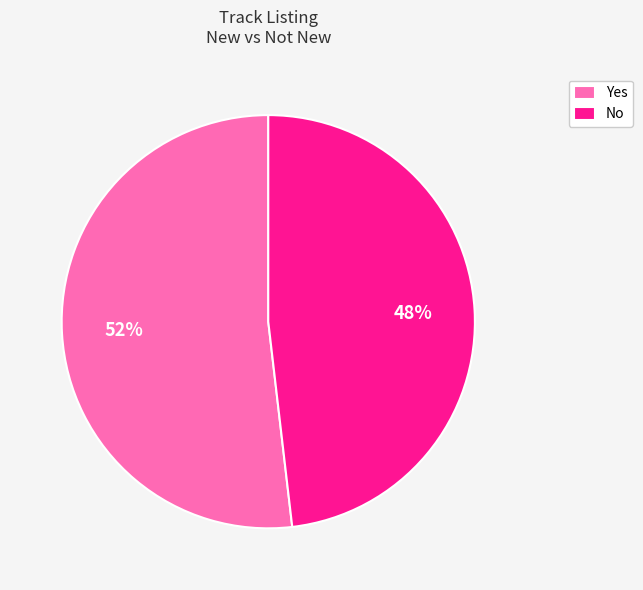

The Yes slice represents 52% of the pie. True or false?

True